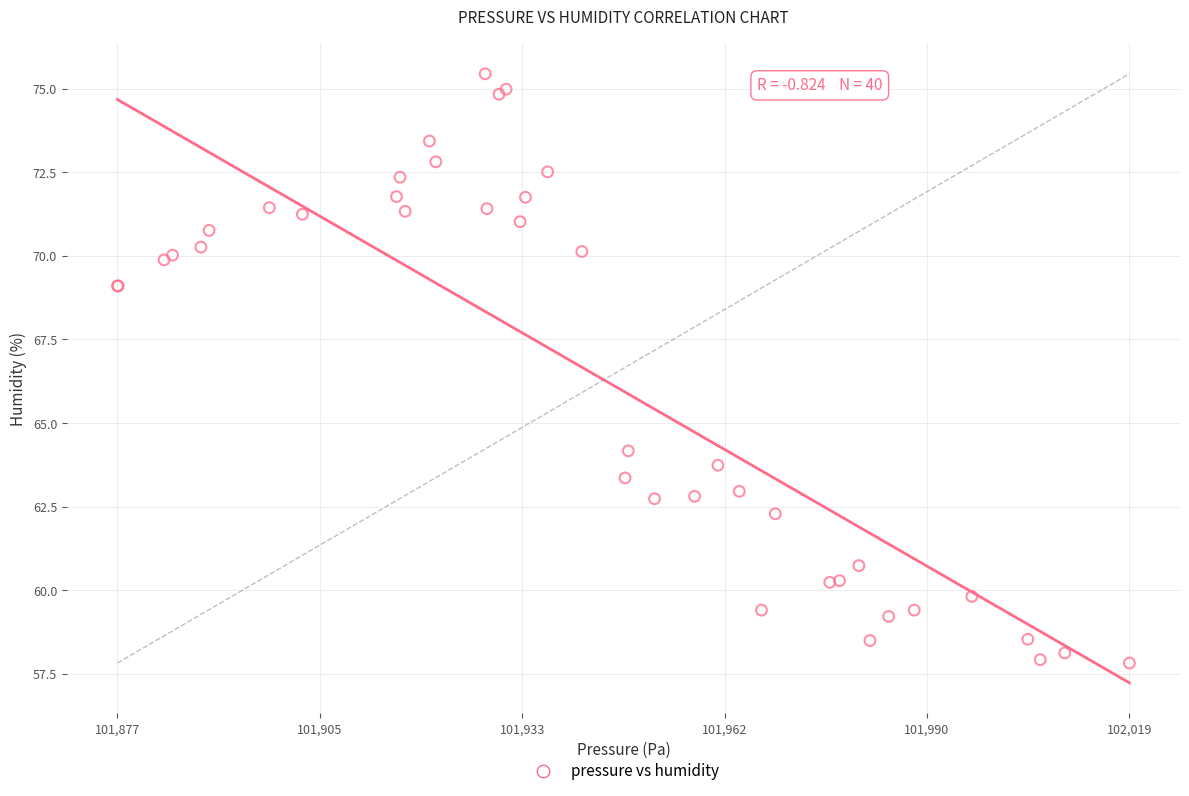

What Y value in the scatter plot is closest to 66?

64.2